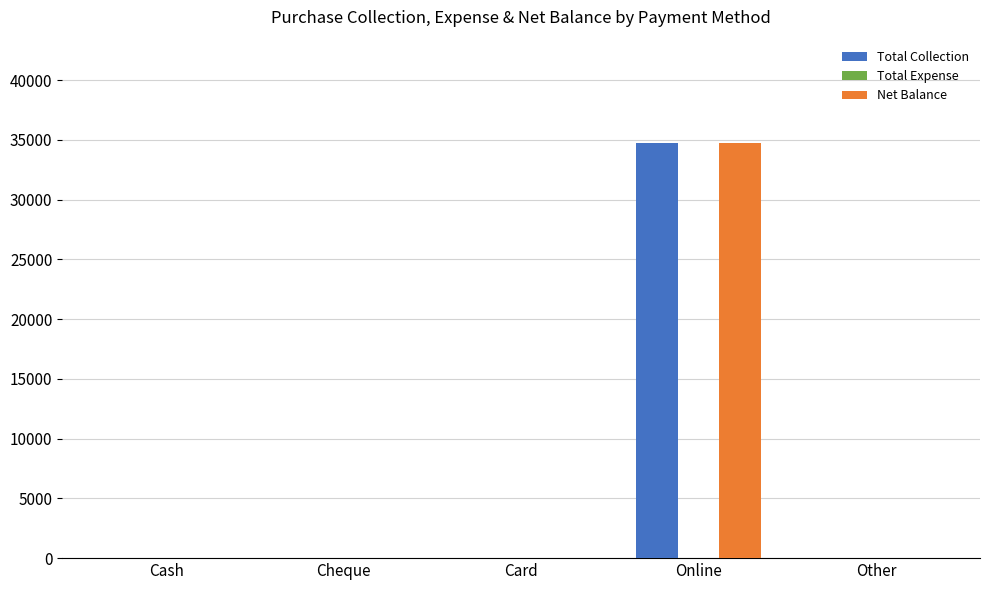

What is the sum of all Total Collection values?

34700